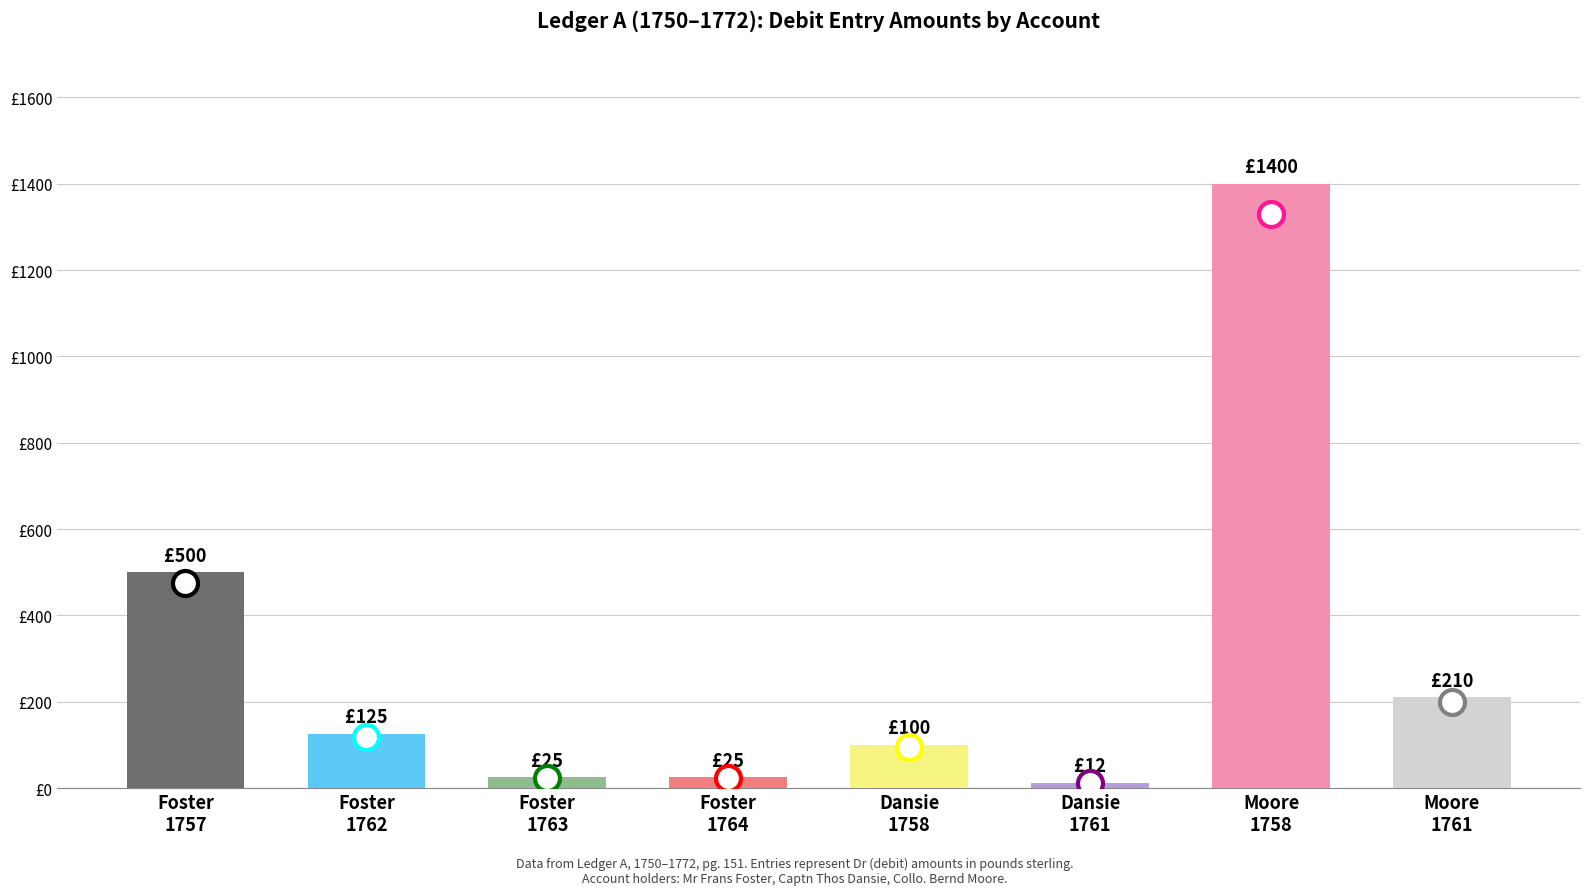

Which category has the highest value across all series?

Moore
1758